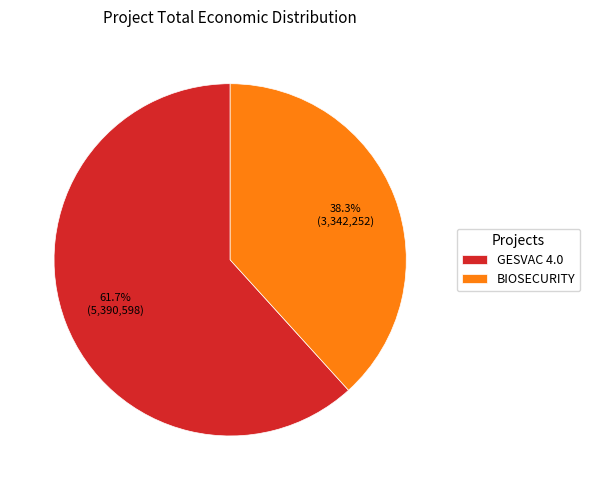

Which has a higher value, GESVAC 4.0 or BIOSECURITY?

GESVAC 4.0